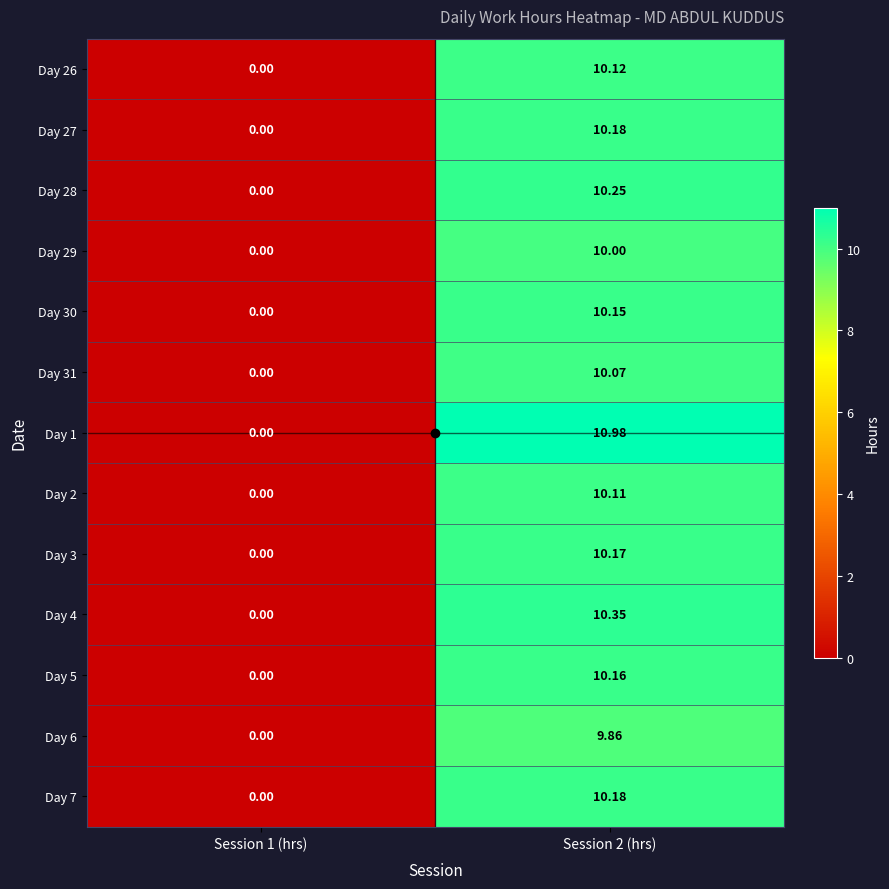

How many distinct data groups are displayed?

13